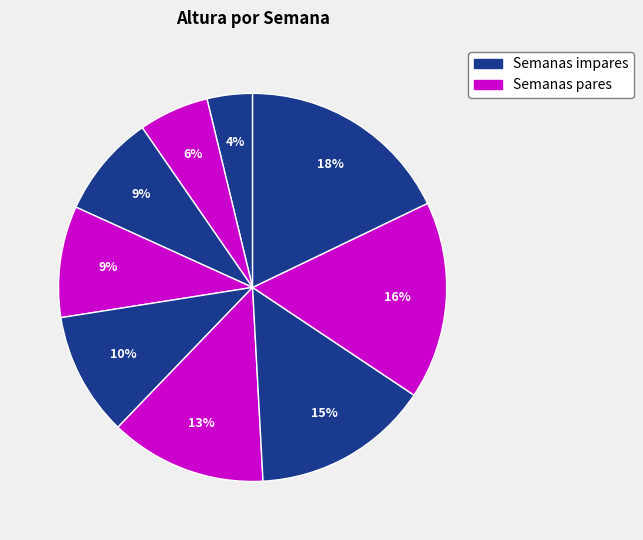

Count the number of slices in the pie.

9